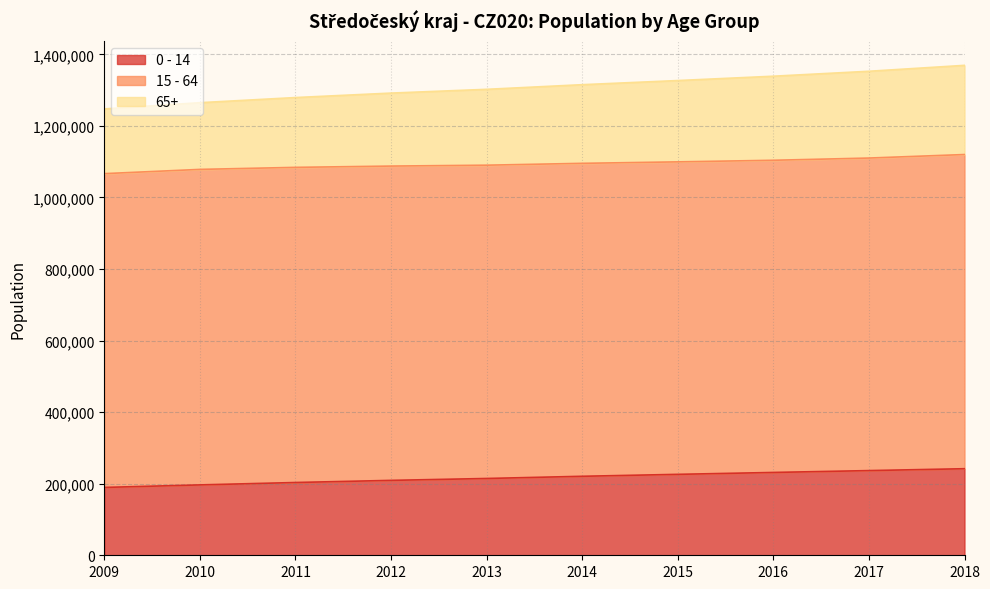

At which category is the sum across all series the highest?

2018